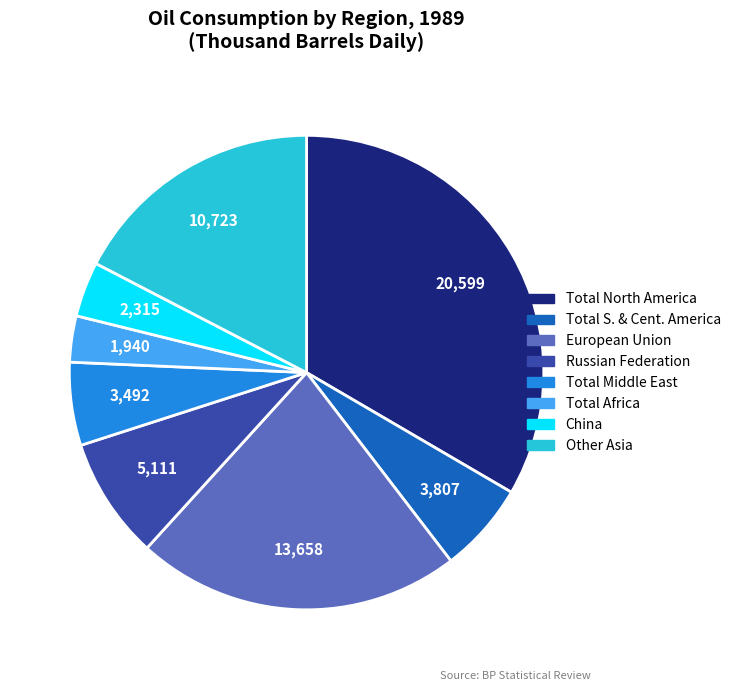

Does any single category account for the majority?

No